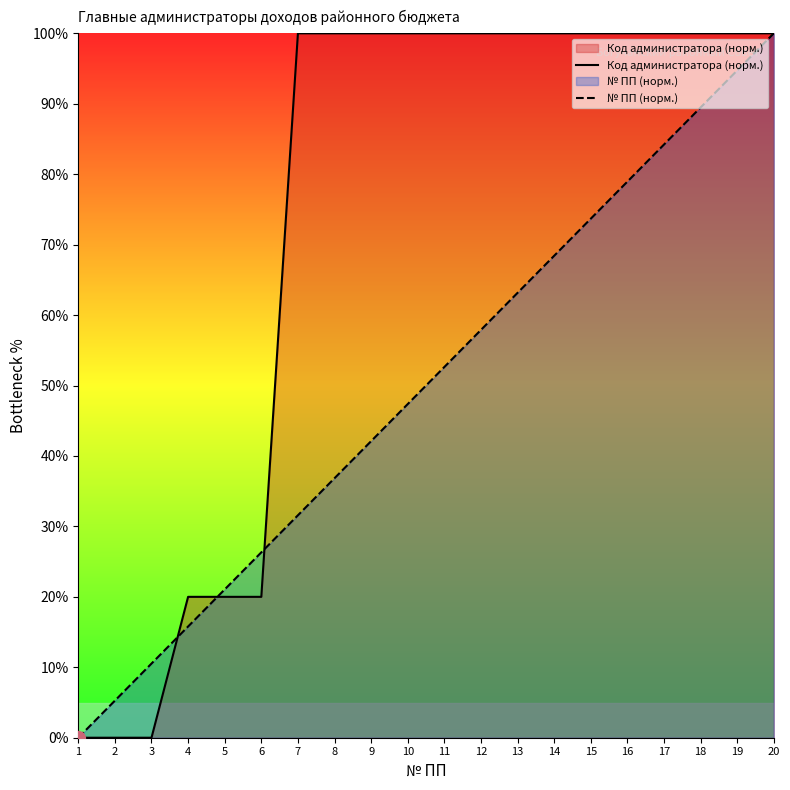

At how many categories does at least one series exceed 64?

14